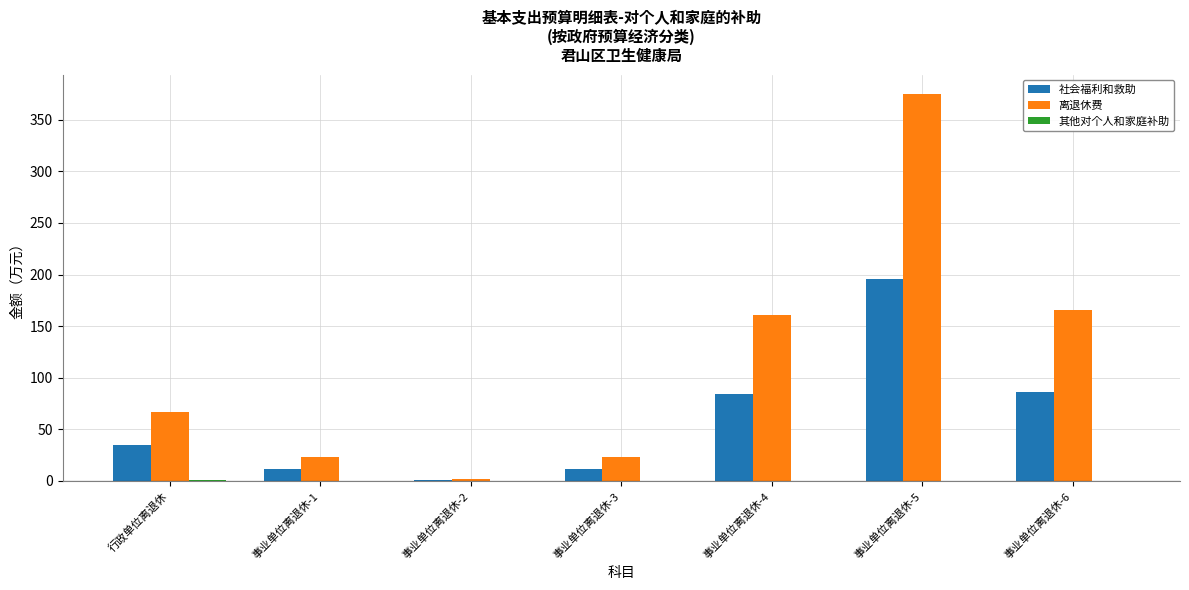

Are the bars grouped side by side (vs. stacked)?

Yes